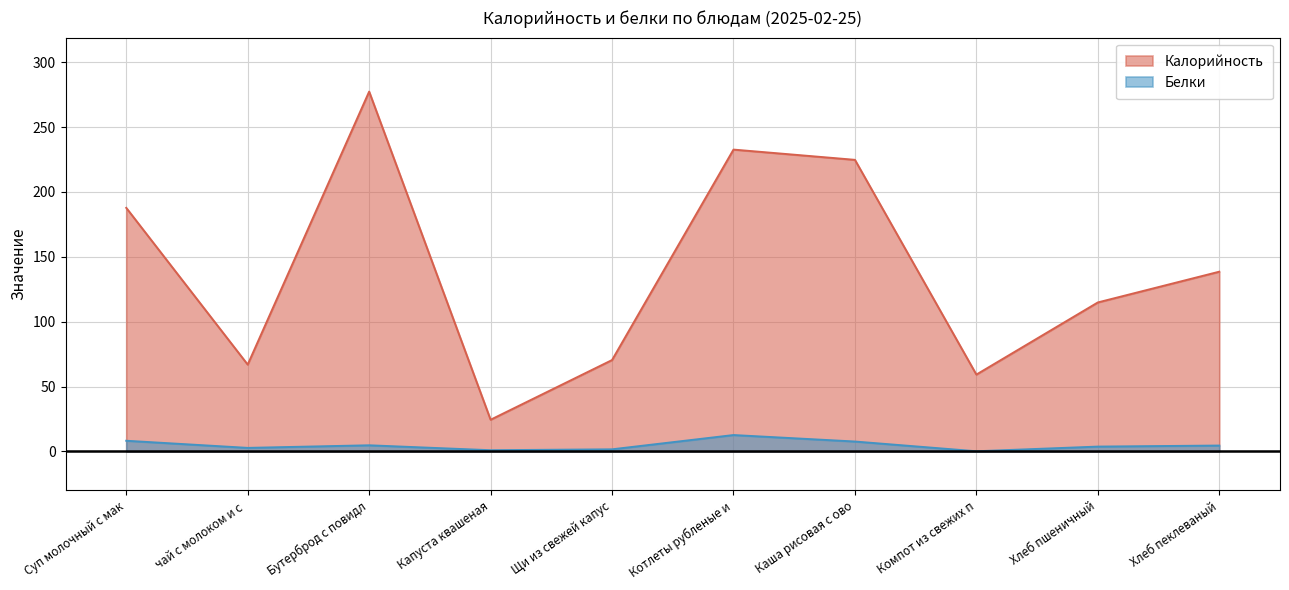

What is the maximum value for Калорийность?

277.3